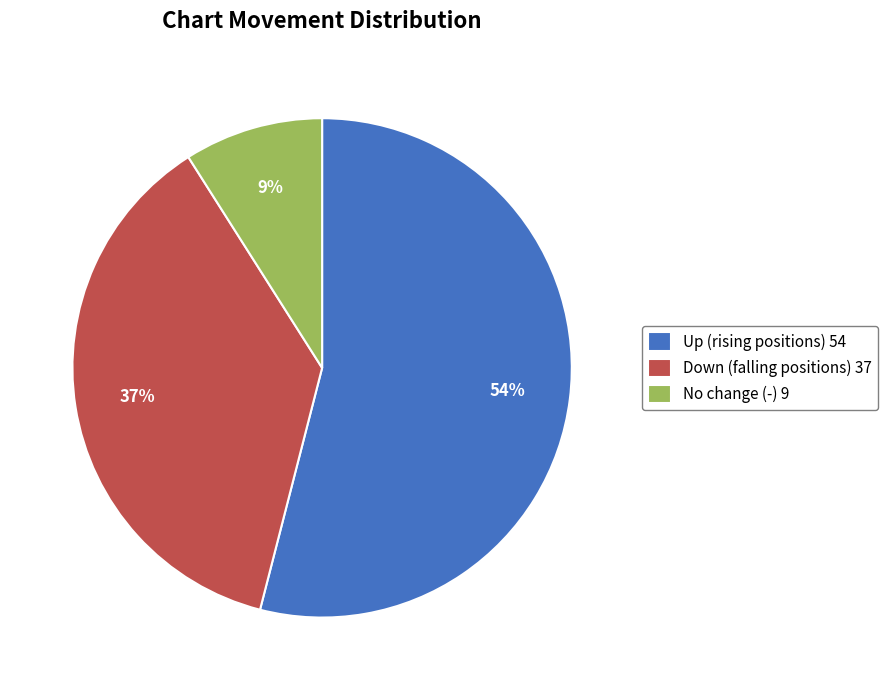

Which has a higher value, Down (falling positions) 37 or Up (rising positions) 54?

Up (rising positions) 54